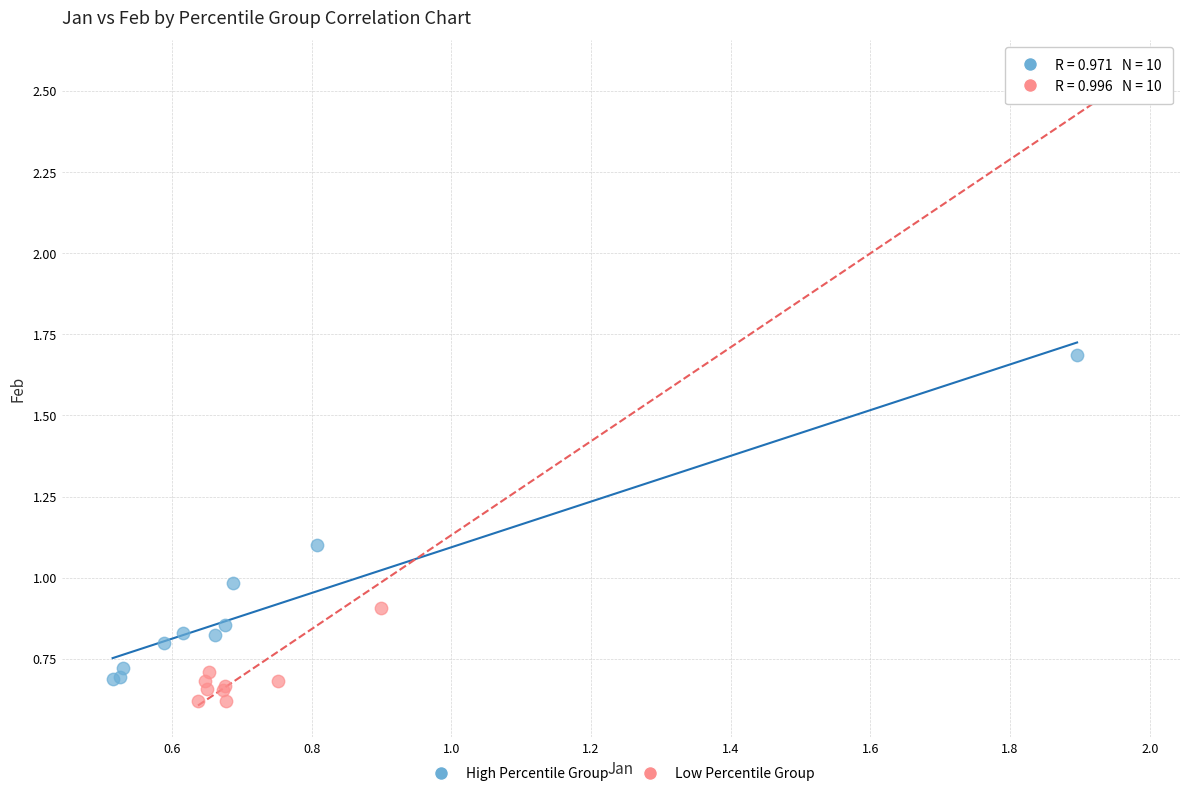

Which series has the largest Y range (max minus min)?

Low Percentile Group